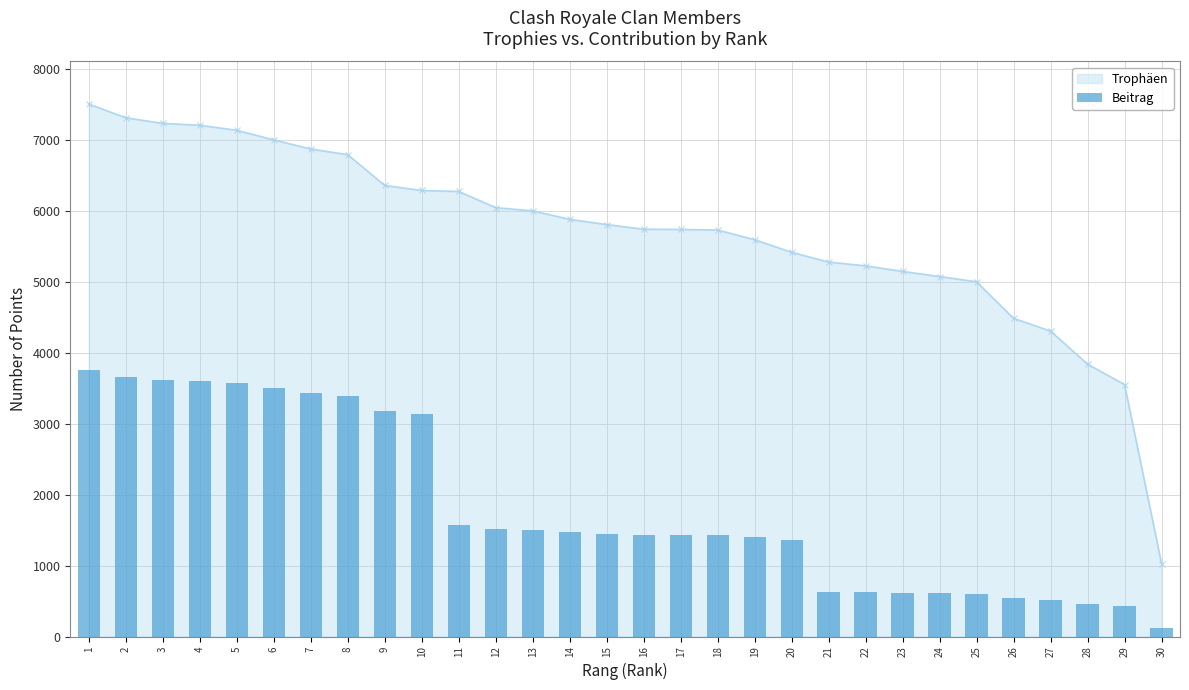

Approximately how many times larger is the value at 15 compared to 14?

1.0